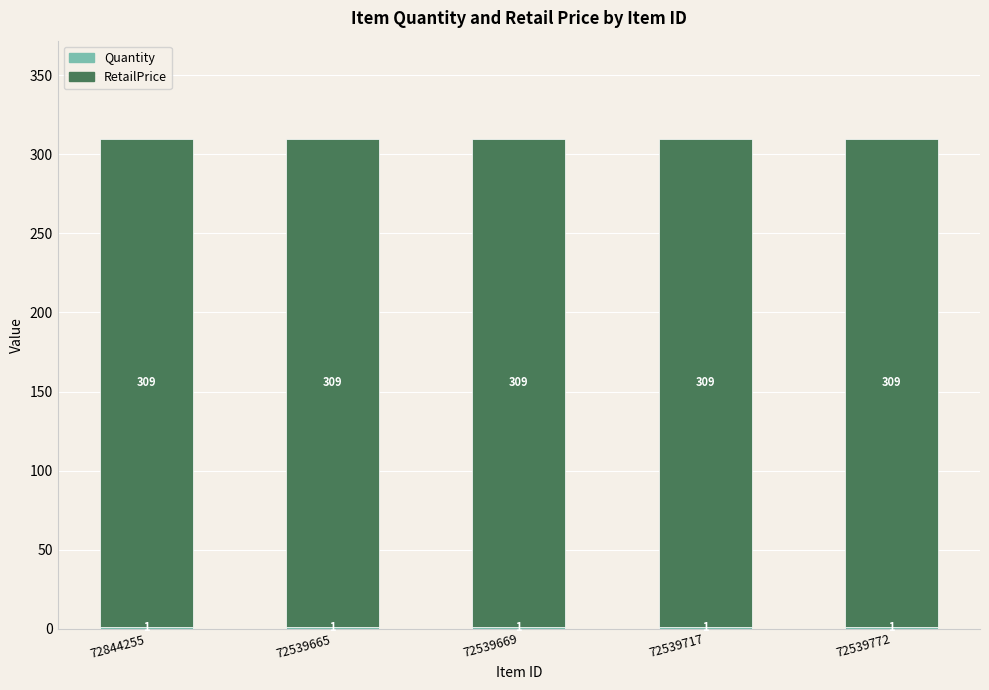

What is the total value across all series at 72539665?

310